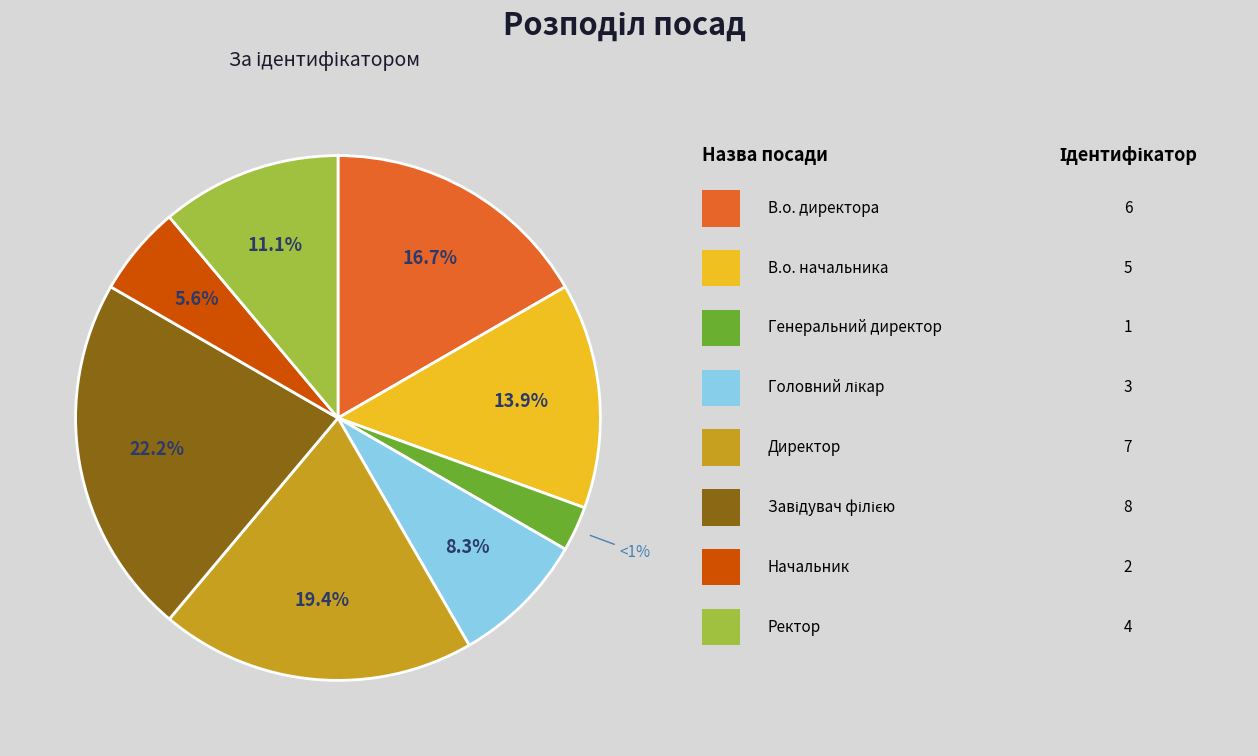

Do В.о. начальника and Генеральний директор together represent more than half of the pie?

No